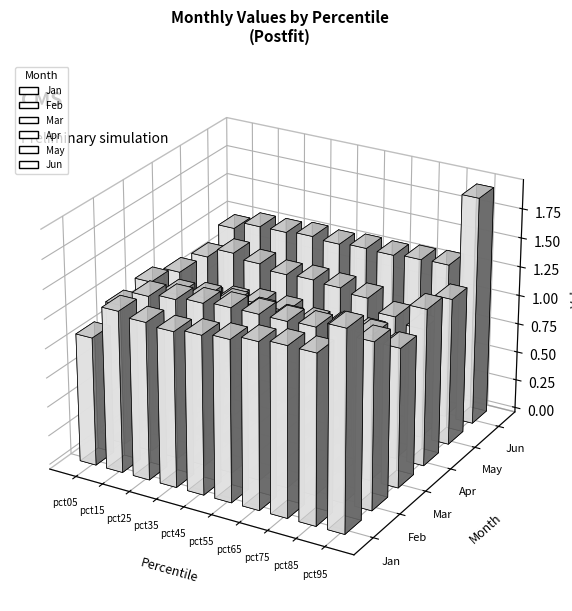

What are all the series names shown in the legend?

Jan, Feb, Mar, Apr, May, Jun